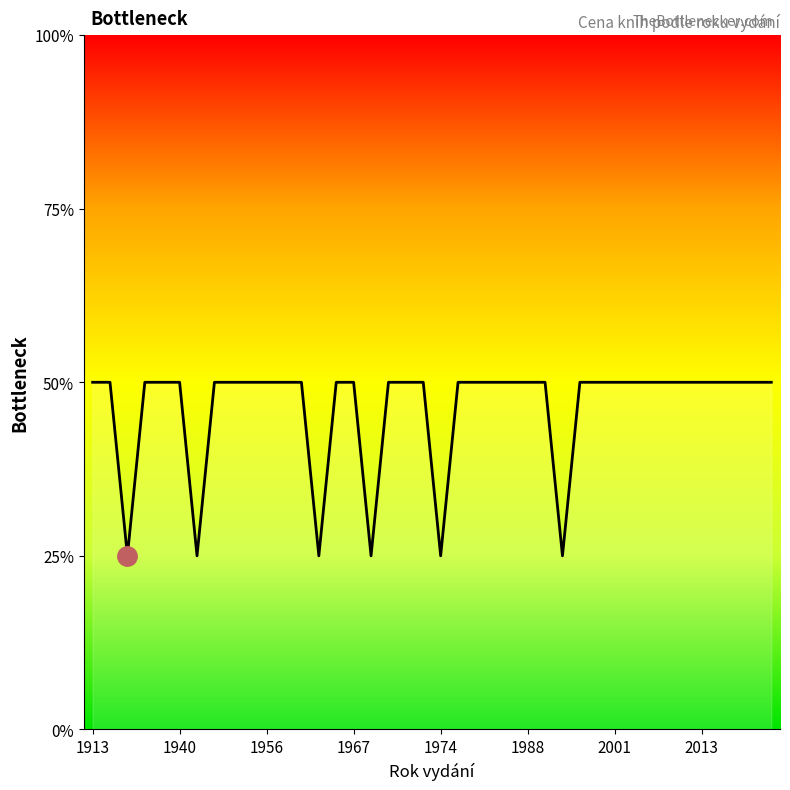

Does the chart have visible grid lines?

No